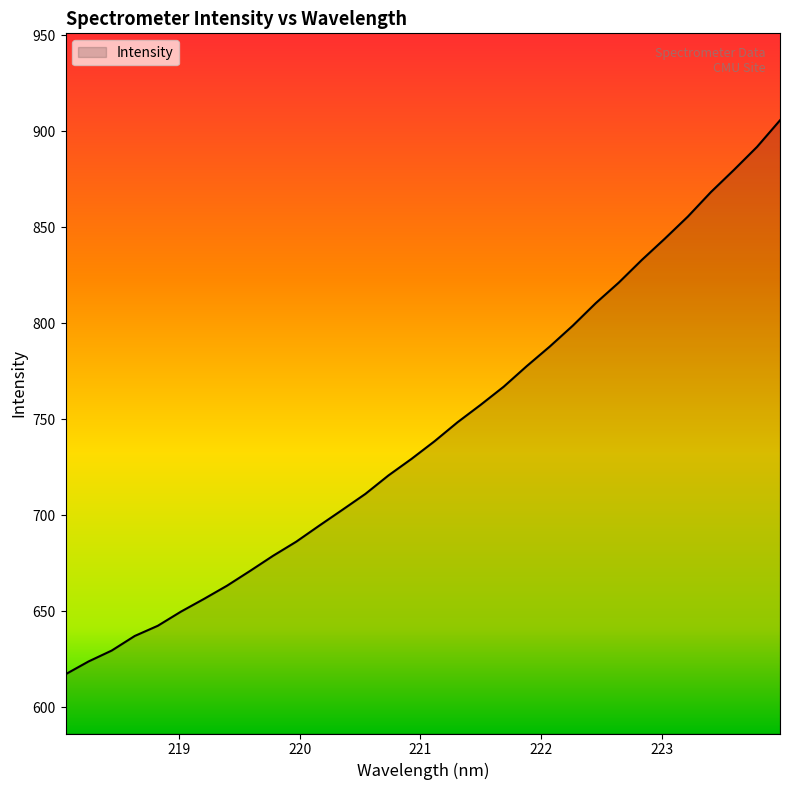

What is the smallest value displayed?

617.2